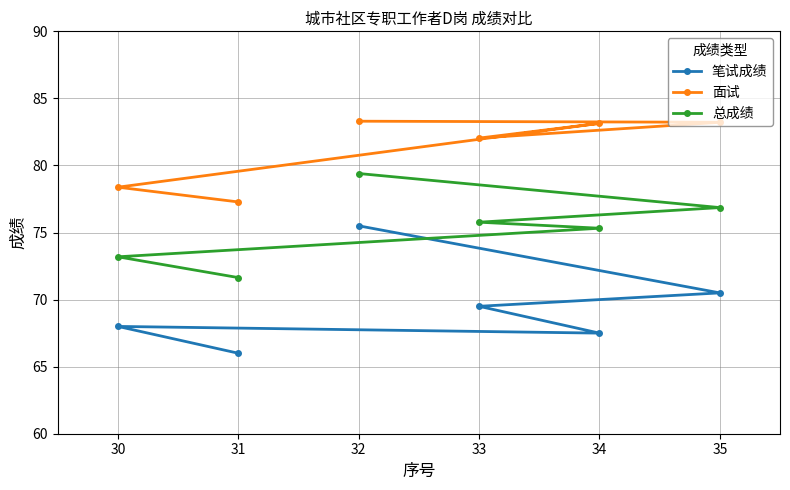

List the series in order of their overall mean, lowest first.

笔试成绩, 总成绩, 面试